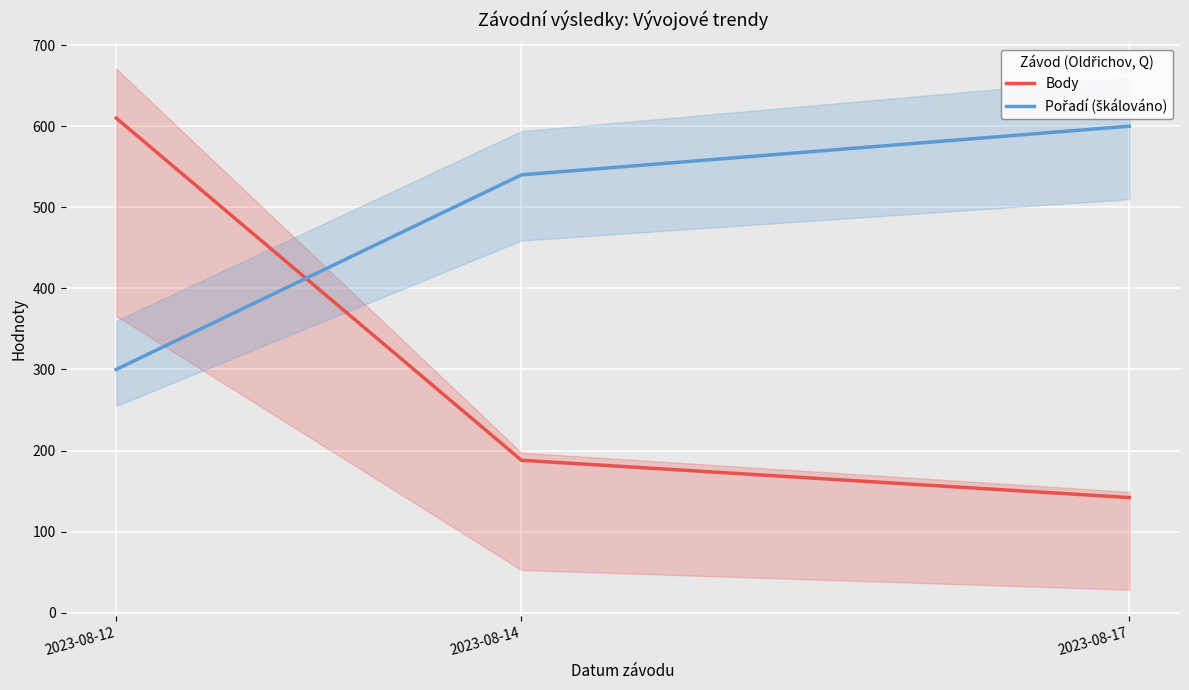

What value does the Body series have at 2023-08-12, to the nearest 50?

600